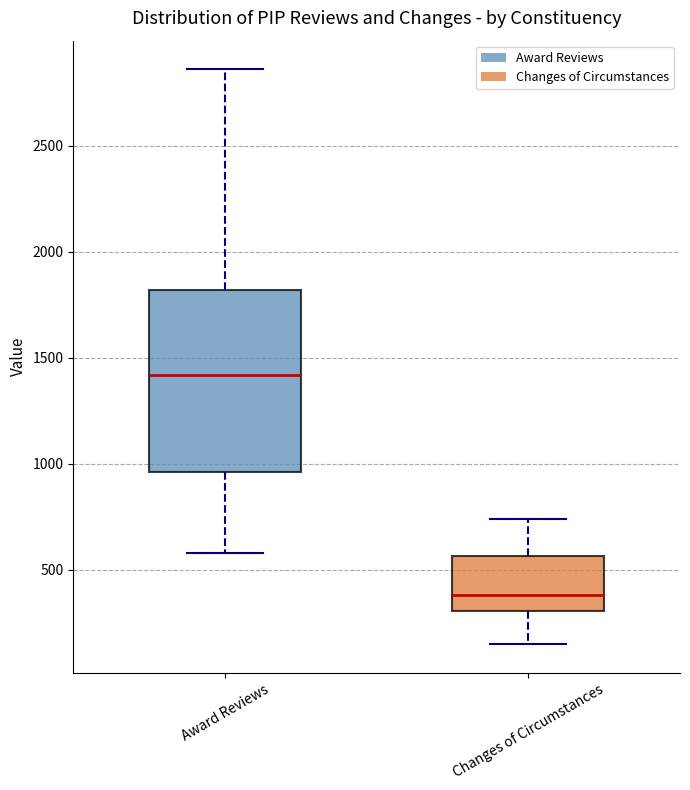

Reading left to right, read every box against the y-axis: the position of its median line, the range the box covers, and the ends of its whiskers. The values are not printed on the chart, so give them approximately, as read against the axis.

Award Reviews: median 1400, box 950 to 1800, whiskers 600 to 2850
Changes of Circumstances: median 400, box 300 to 550, whiskers 150 to 750